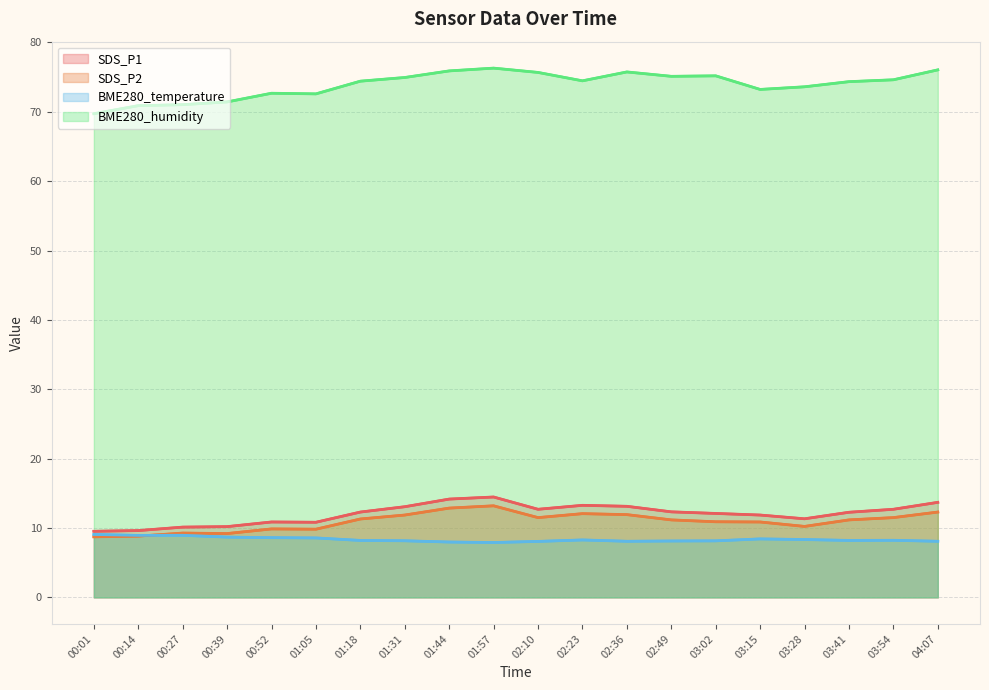

What is the sum of the BME280_humidity values at 03:15 and 01:05?

145.8